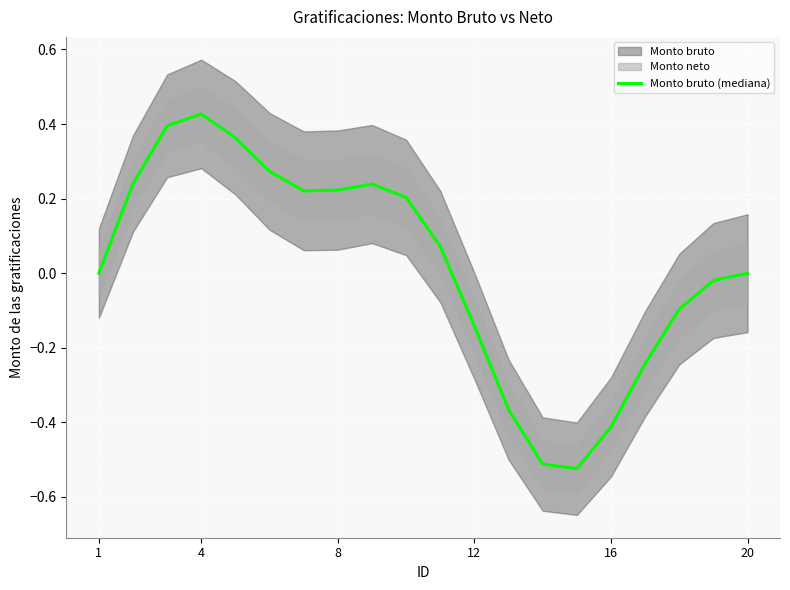

Which category has the highest value in the Monto bruto (mediana) series?

4